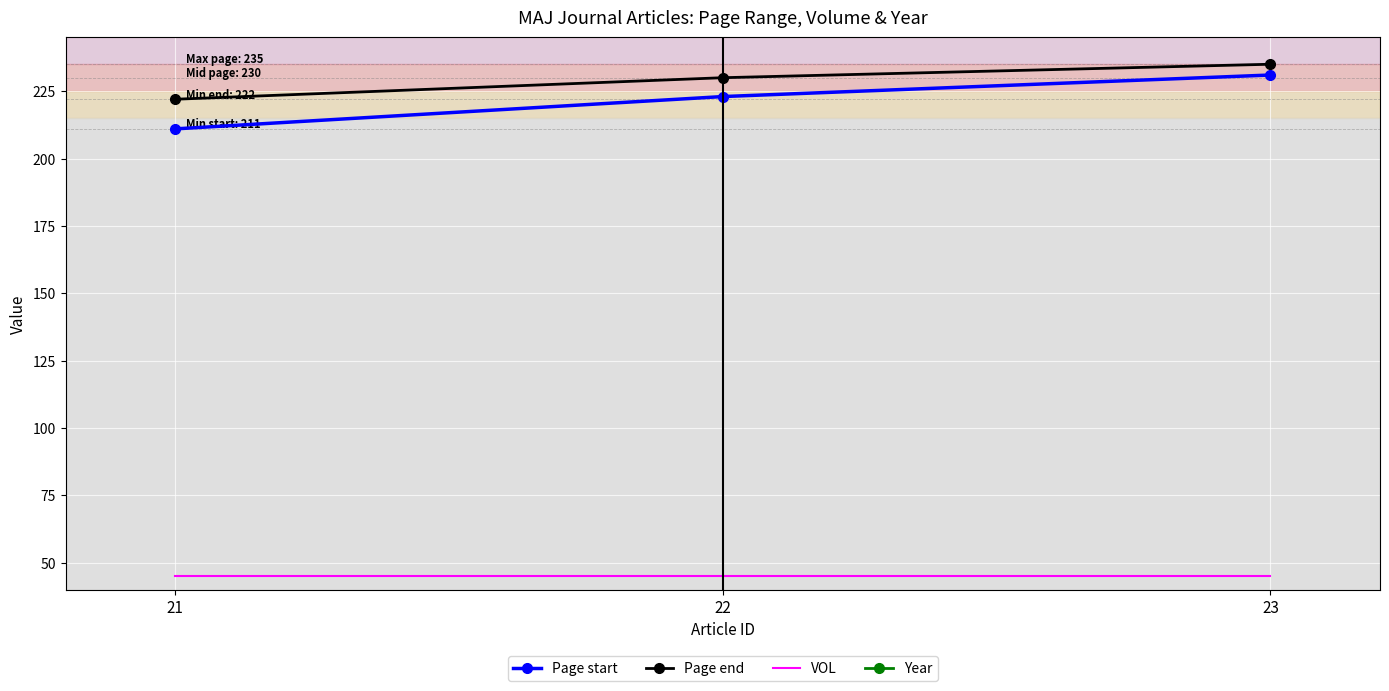

True or false: VOL has a value of 45 at 22.

True